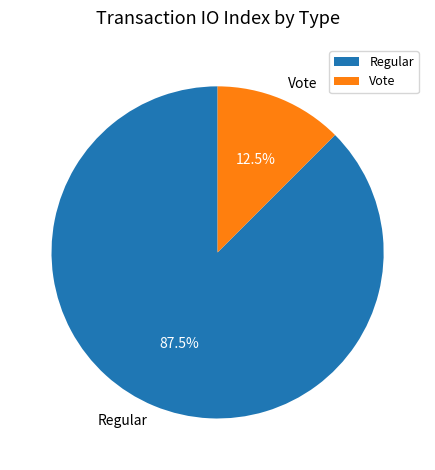

Rank the categories by value from lowest to highest.

Vote, Regular